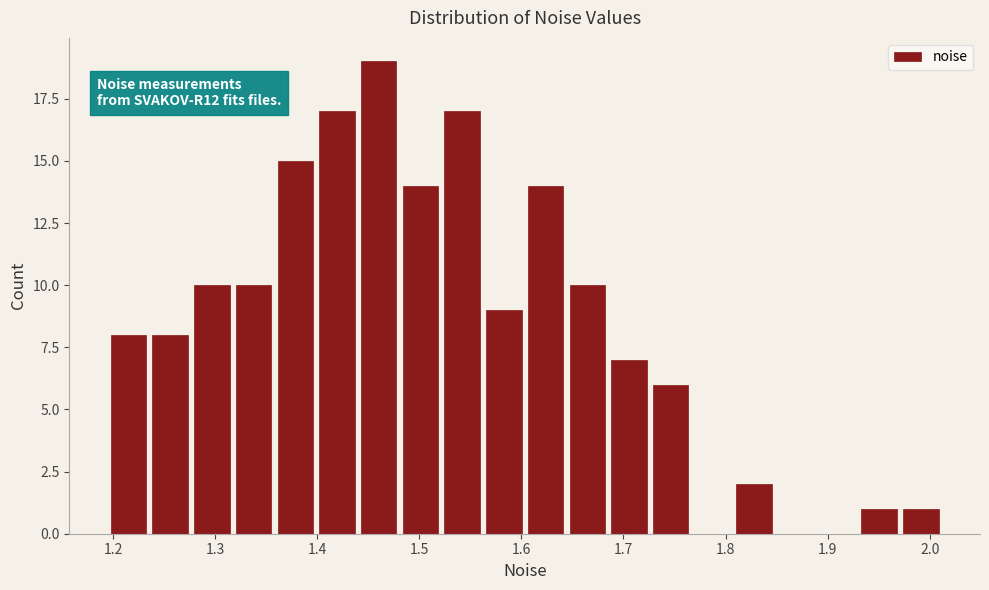

Over which range of the x-axis is the bar tallest?

1.44 to 1.48